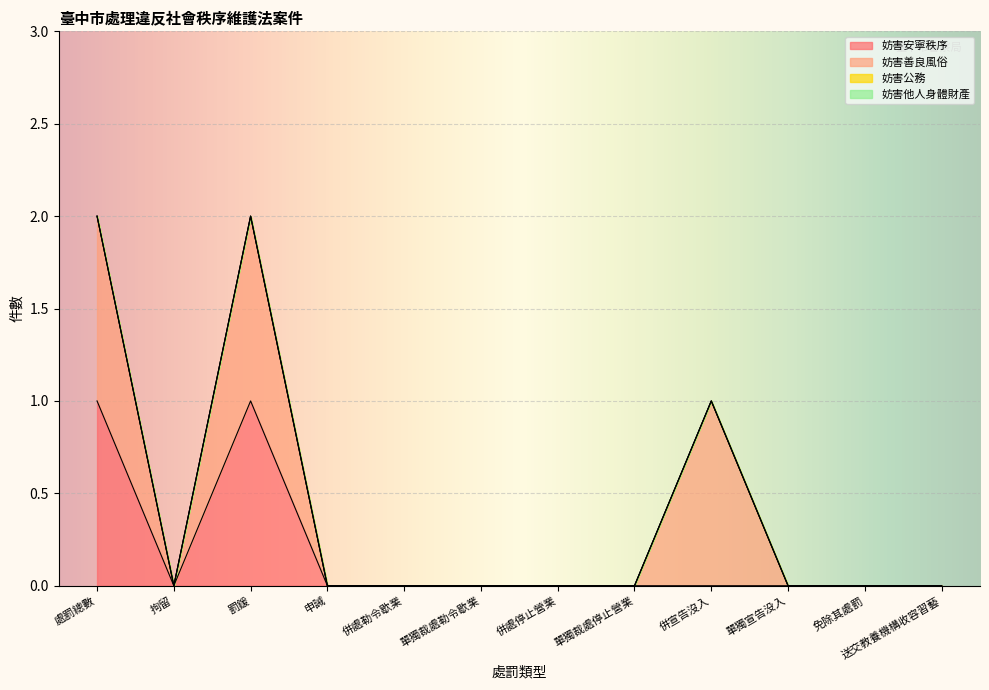

At which category is the sum across all series the highest?

處罰總數